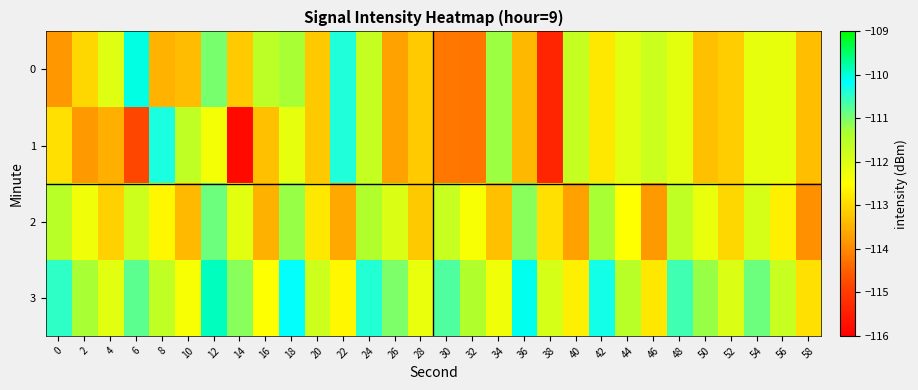

What is the maximum value shown in the chart?

-109.9